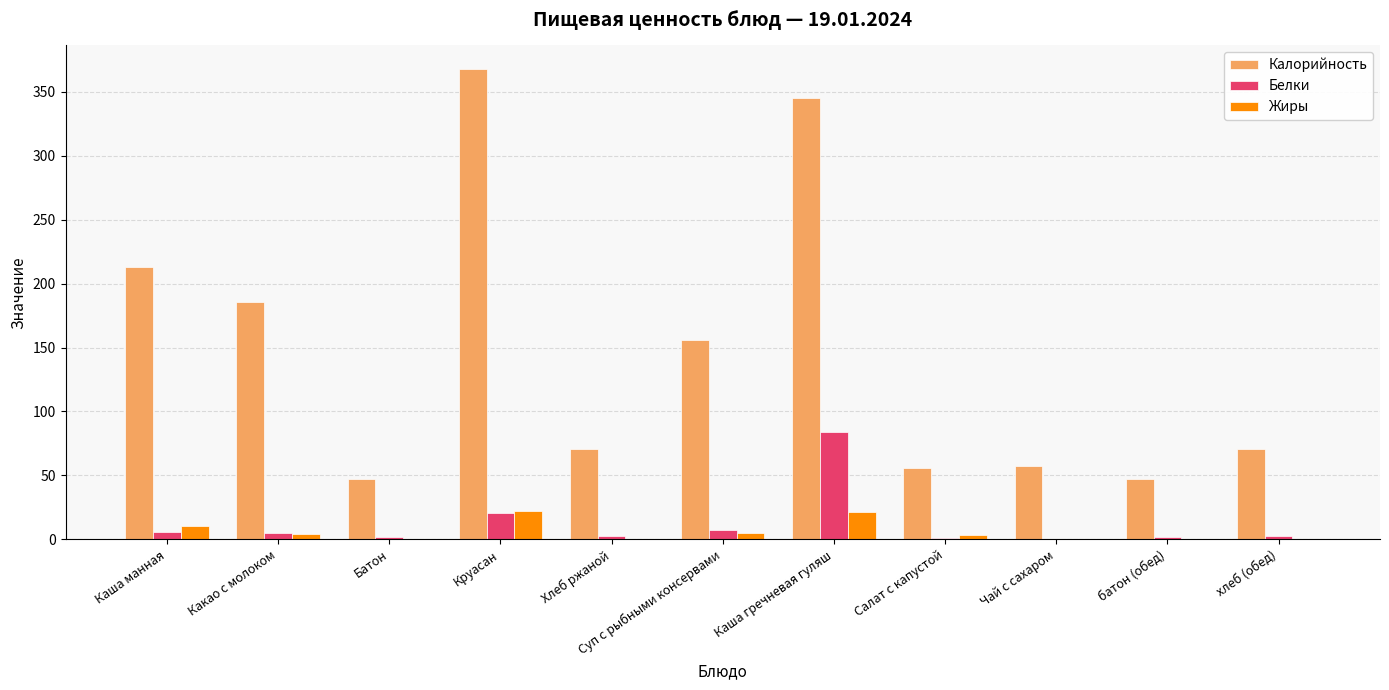

How many groups of bars are there?

11